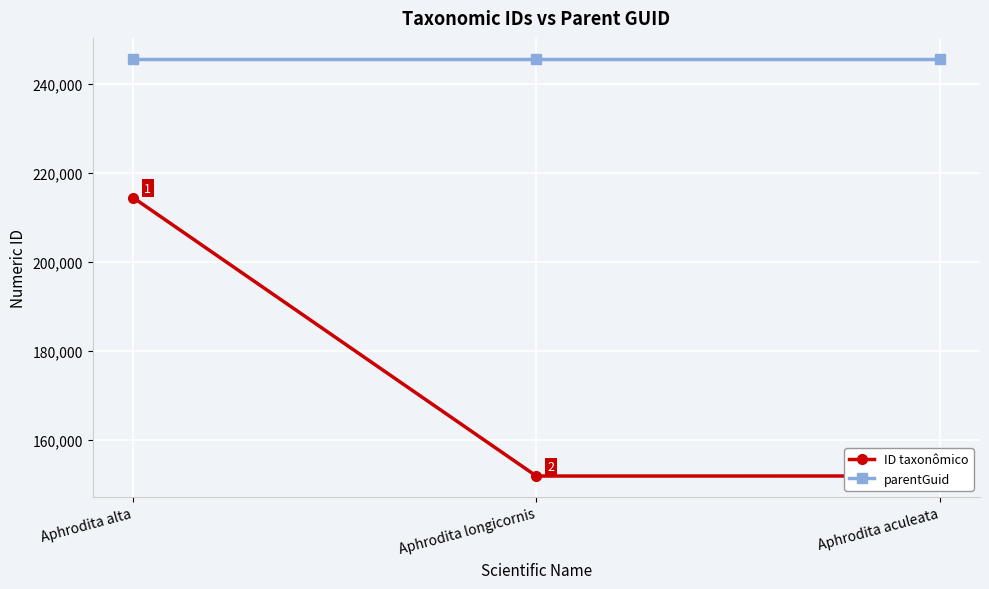

Rank the series by their maximum value, from lowest to highest.

ID taxonômico, parentGuid